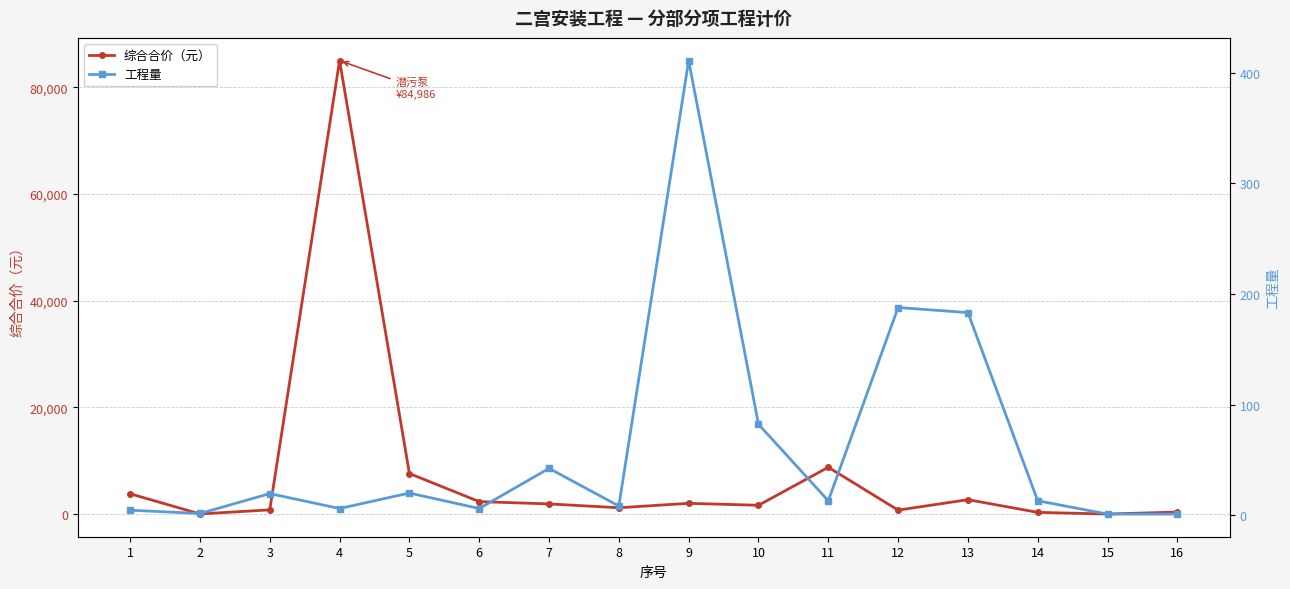

At how many categories does at least one series exceed 84412?

1